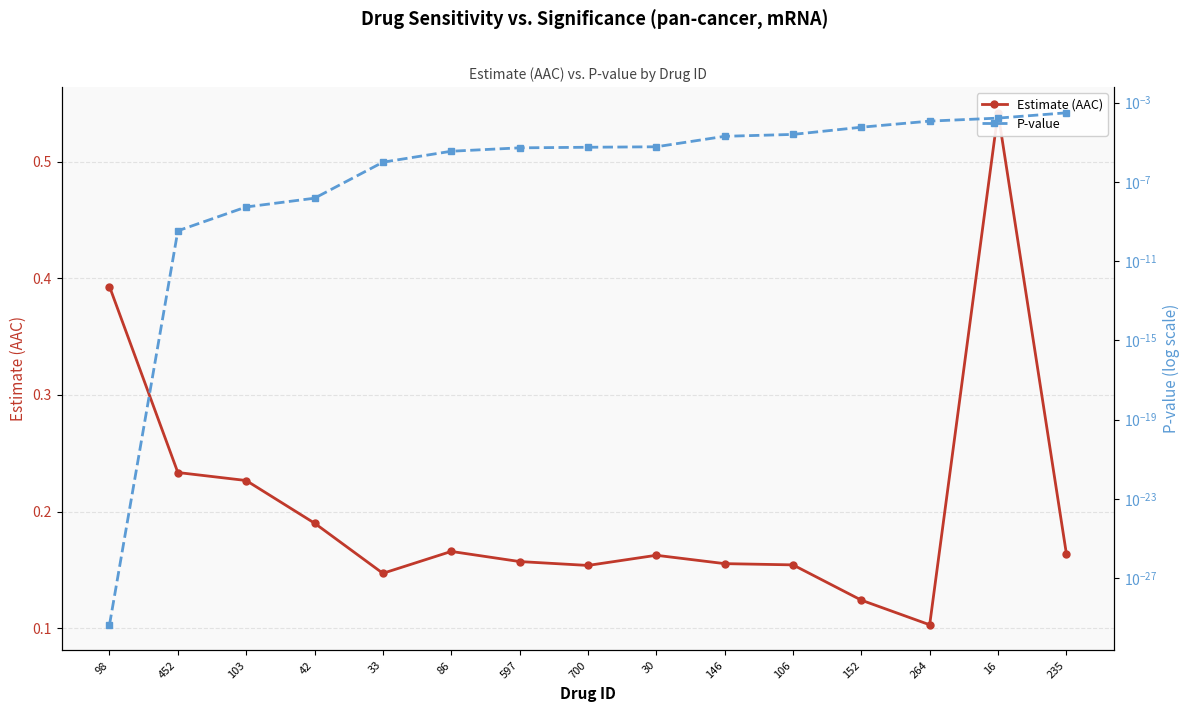

Count the Estimate (AAC) values in the range 0 to 1.

15